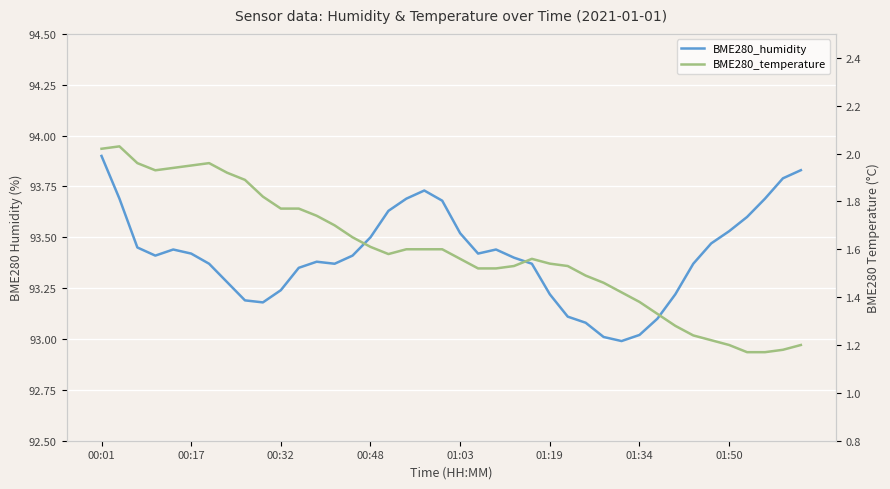

What is the sum of all BME280_humidity values?

3736.5